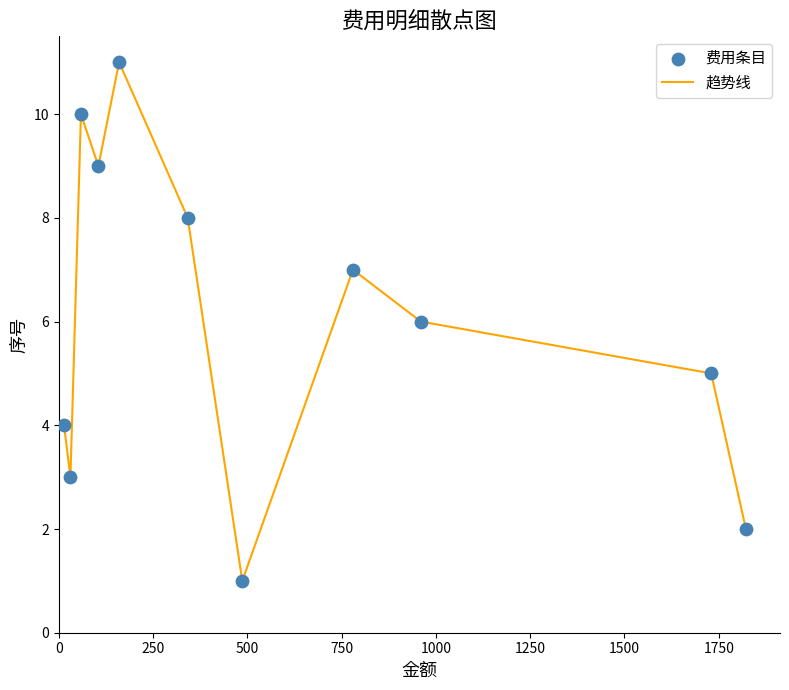

What is the greatest value displayed?

11